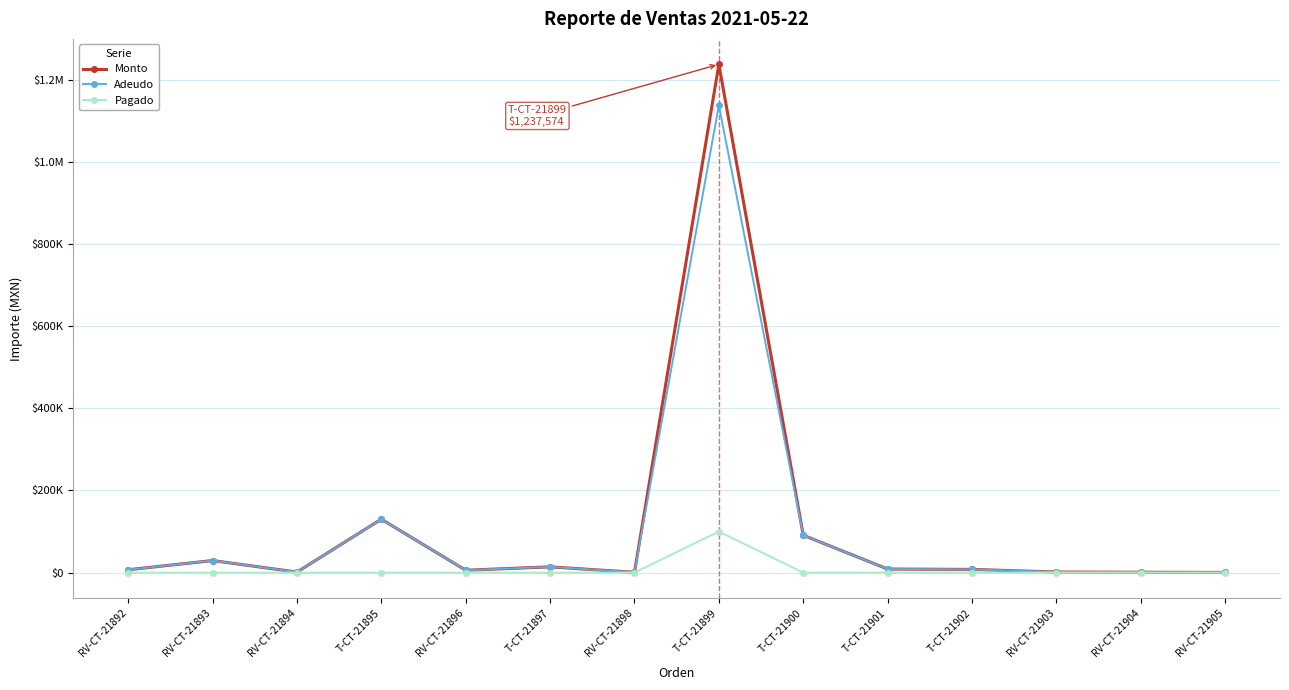

What are all the series names shown in the legend?

Monto, Adeudo, Pagado